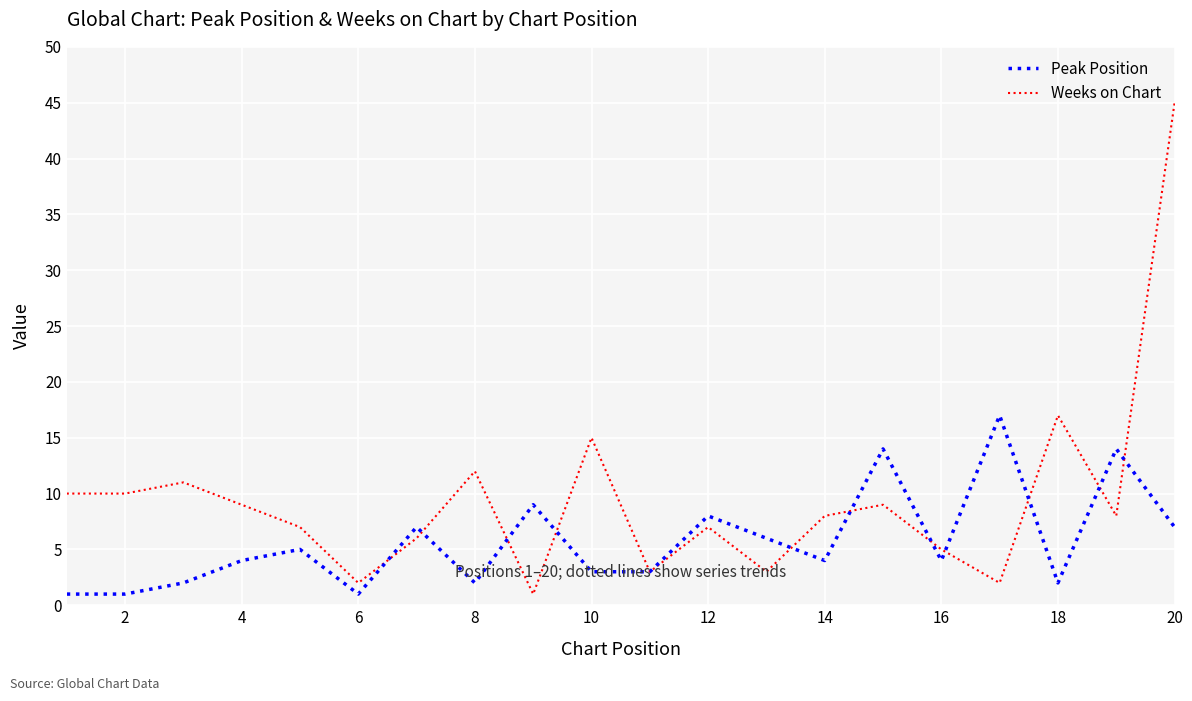

Rank the series by their average value, from lowest to highest.

Peak Position, Weeks on Chart